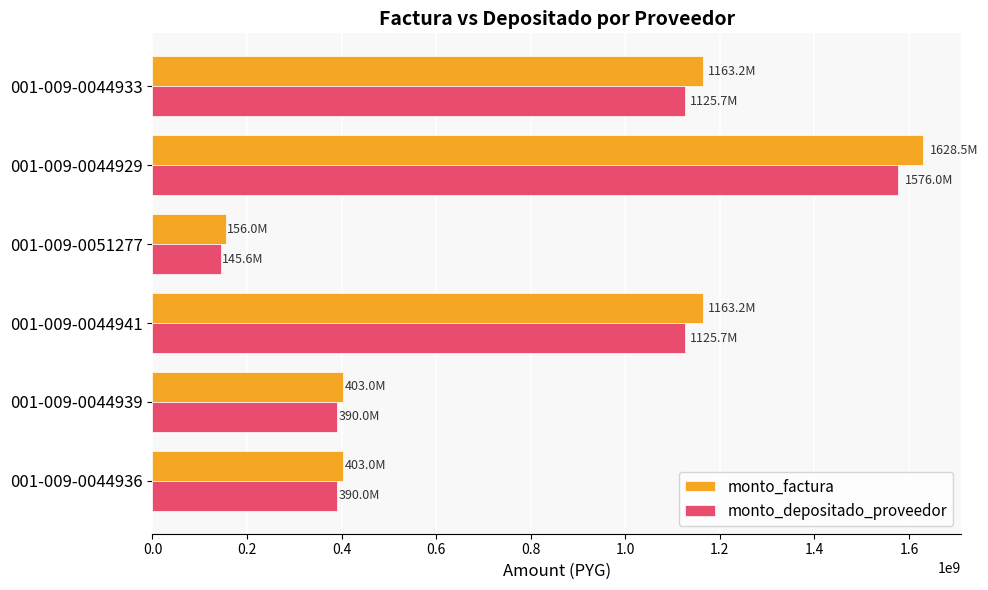

The value of monto_factura at 001-009-0044936 is 525203290. True or false?

False